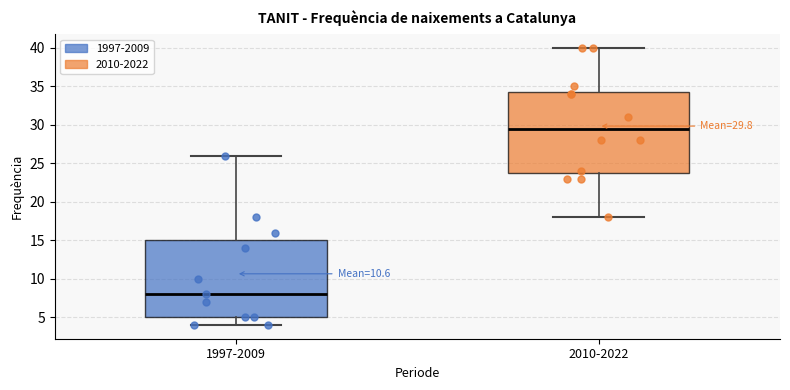

Which box's median line is the highest?

2010-2022